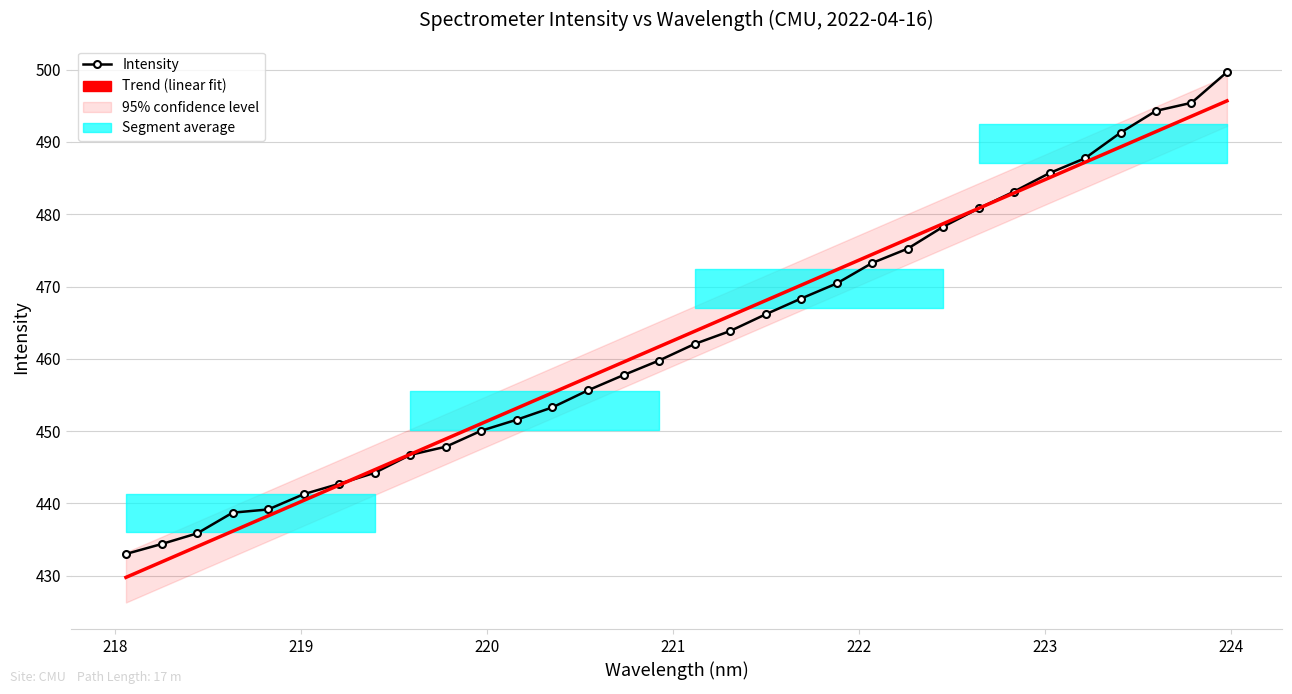

Reading left to right, extract all data points from this chart.

218.0596=433.0	218.2508=434.4	218.442=435.8	218.6332=438.7	218.8244=439.2	219.0156=441.3	219.2067=442.7	219.3979=444.2	219.589=446.7	219.7801=447.8	219.9712=450.1	220.1623=451.6	220.3533=453.3	220.5444=455.6	220.7354=457.8	220.9264=459.8	221.1174=462.0	221.3083=463.8	221.4993=466.2	221.6902=468.3	221.8812=470.4	222.0721=473.2	222.263=475.2	222.4538=478.3	222.6447=480.8	222.8355=483.1	223.0264=485.7	223.2172=487.7	223.408=491.3	223.5987=494.3	223.7895=495.4	223.9802=499.7